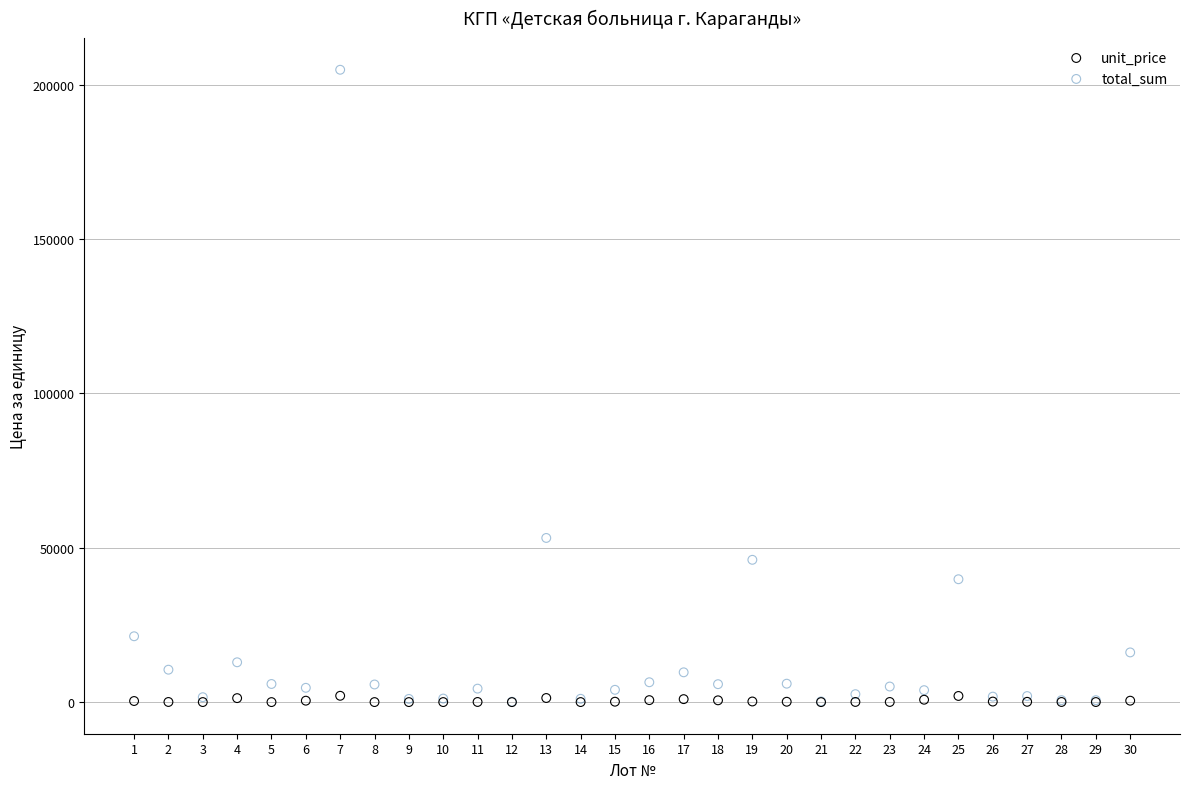

Across all series, what Y value is closest to 102411?

53173.2